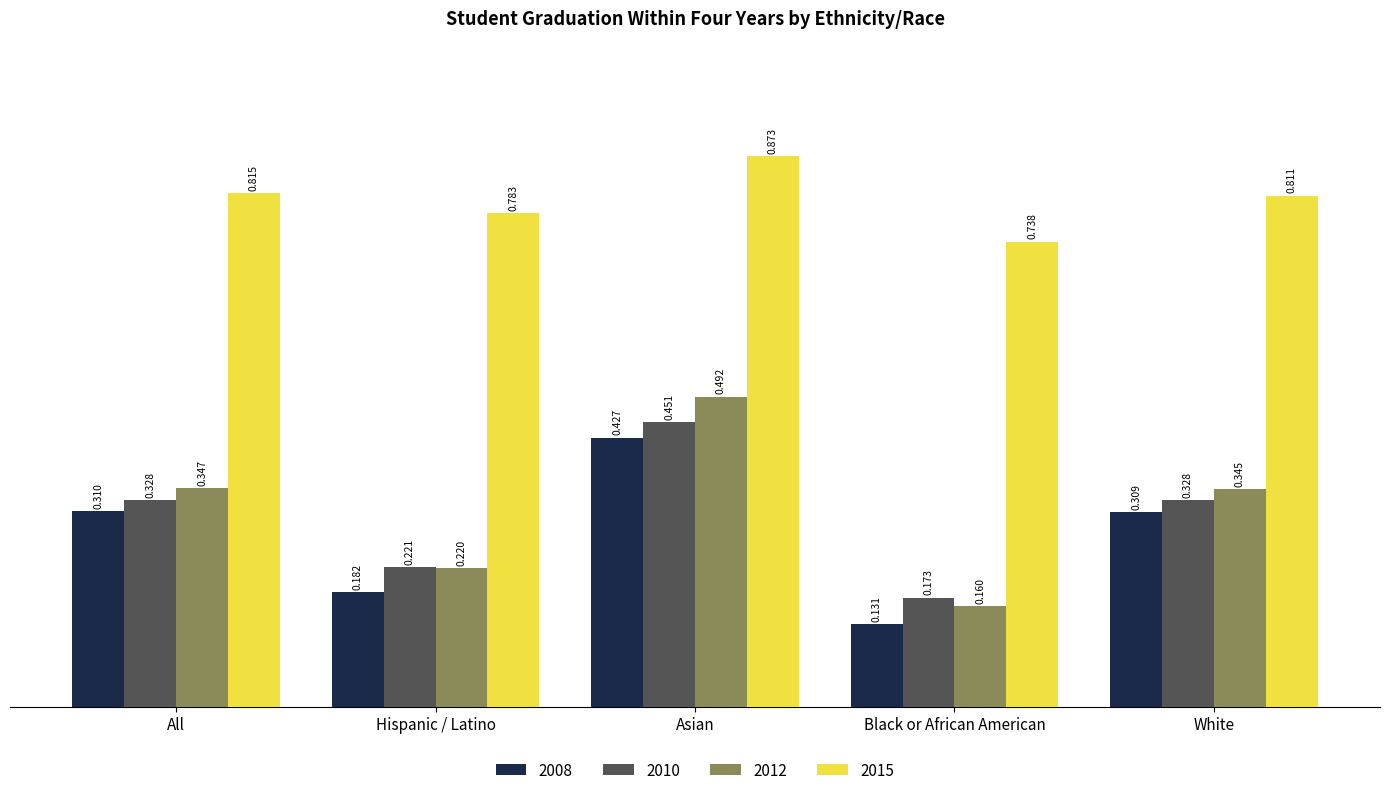

Which label corresponds to the largest value in the chart?

Asian